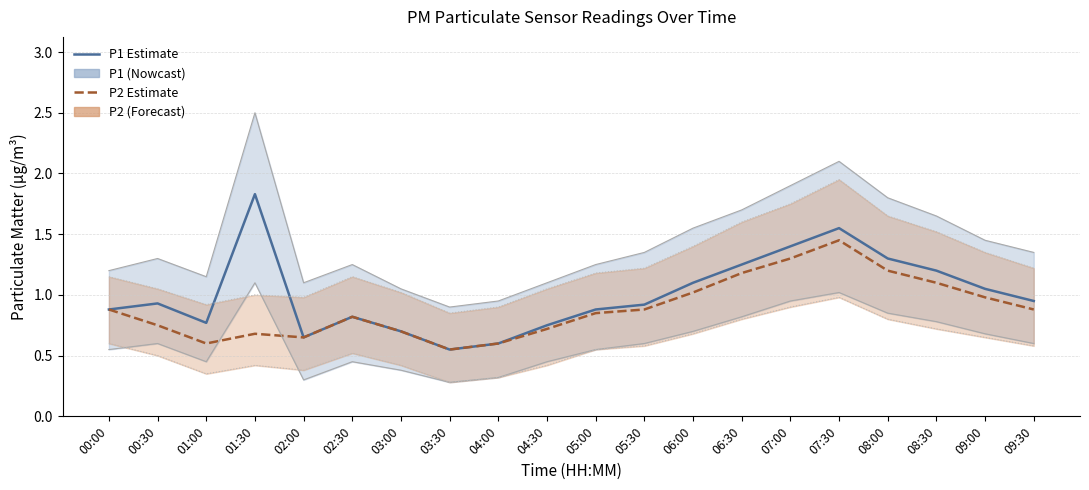

The value of P1 at 03:00 is 0.7. True or false?

True